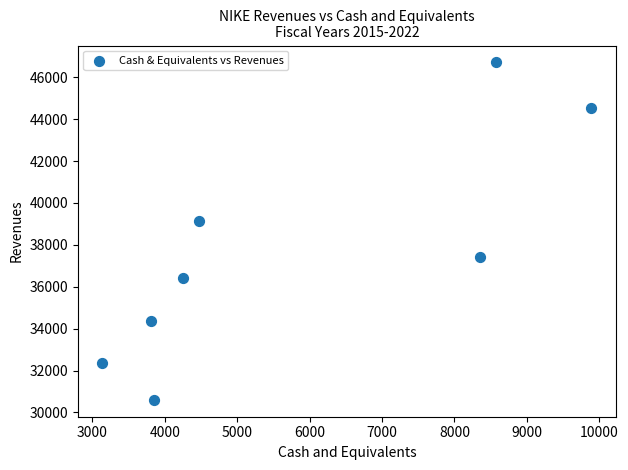

What Y value in the scatter plot is closest to 38655?

39117